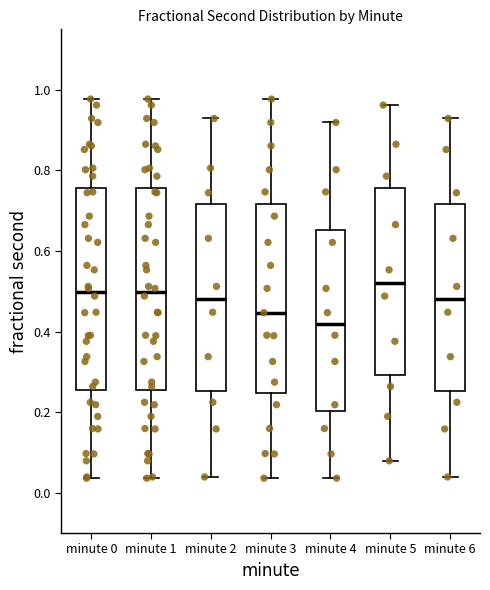

Reading left to right, transcribe this box plot: for each box, give where its median line is, the range the box spans, and where its two whiskers end, as read against the y-axis. The values are not printed on the chart, so give them approximately, as read against the axis.

minute 0: median 0.50, box 0.26 to 0.76, whiskers 0.04 to 0.98
minute 1: median 0.50, box 0.26 to 0.76, whiskers 0.04 to 0.98
minute 2: median 0.48, box 0.26 to 0.72, whiskers 0.04 to 0.92
minute 3: median 0.44, box 0.24 to 0.72, whiskers 0.04 to 0.98
minute 4: median 0.42, box 0.20 to 0.66, whiskers 0.04 to 0.92
minute 5: median 0.52, box 0.30 to 0.76, whiskers 0.08 to 0.96
minute 6: median 0.48, box 0.26 to 0.72, whiskers 0.04 to 0.92